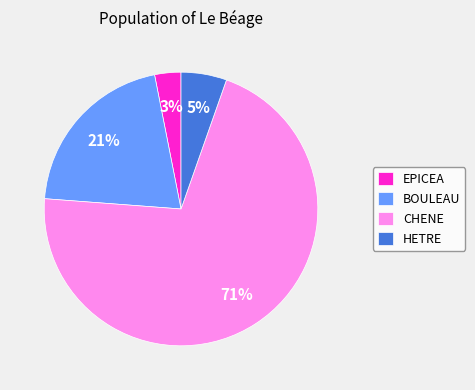

To the nearest percent, what is the combined percentage of HETRE and CHENE?

76%